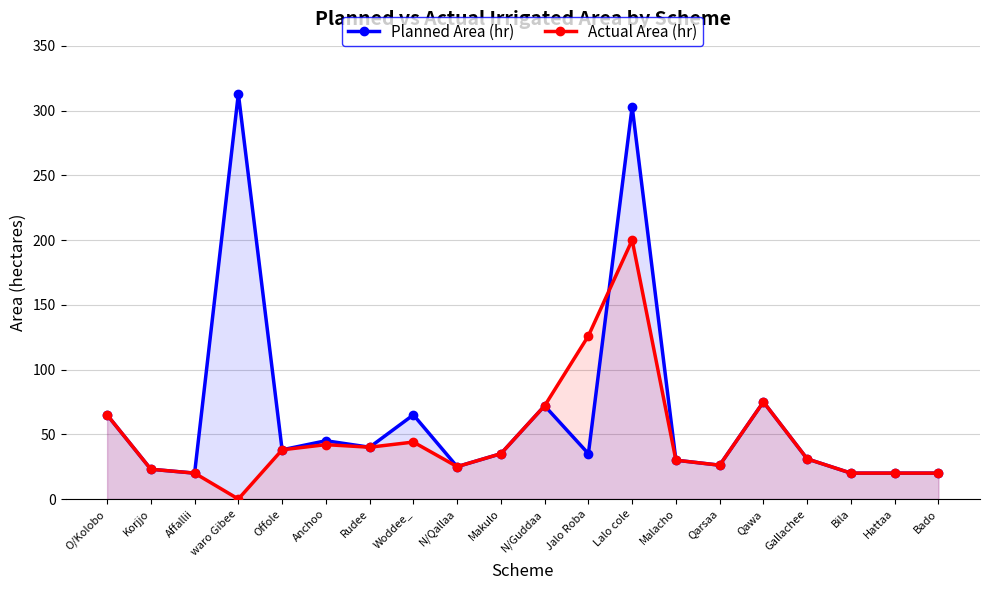

Which series ends up on top after the final intersection of Actual Area (hr) and Planned Area (hr)?

Planned Area (hr)